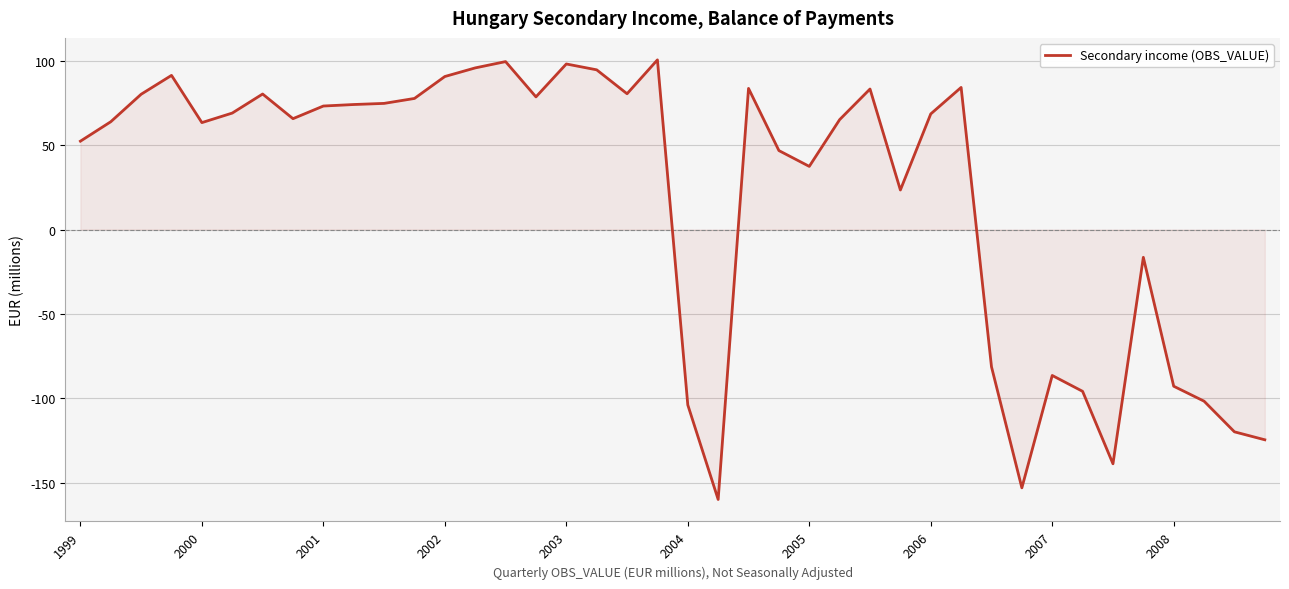

How many lines are shown in the chart?

1